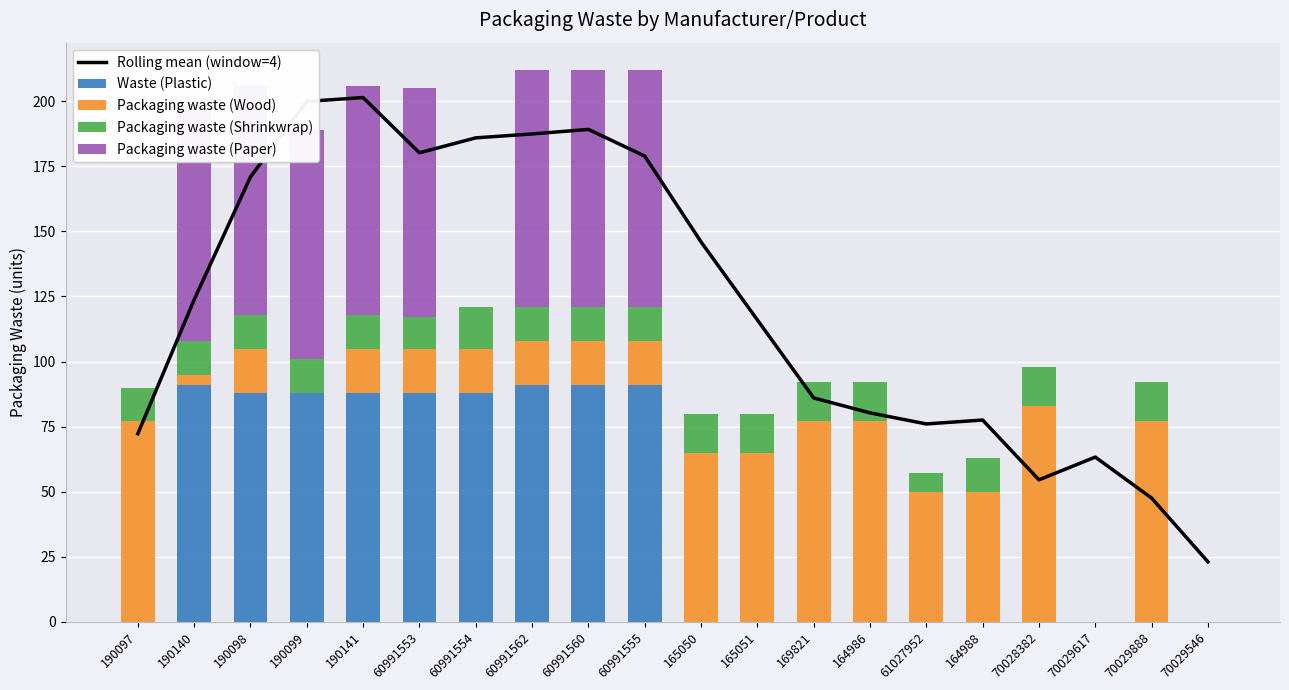

Rank the series at 60991560 from highest to lowest value.

Rolling mean (window=4), Waste (Plastic), Packaging waste (Paper), Packaging waste (Wood), Packaging waste (Shrinkwrap)